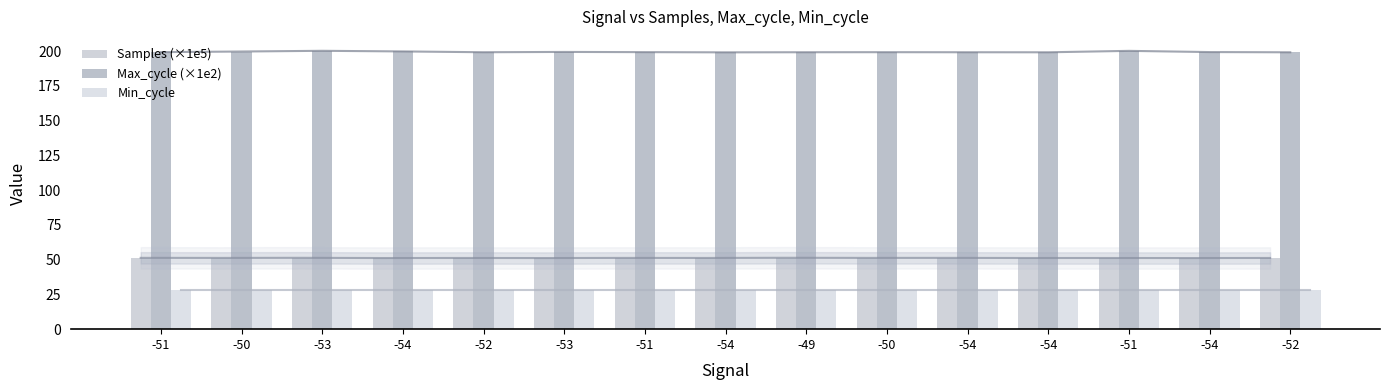

What is the total value across all series at -51?

278.5